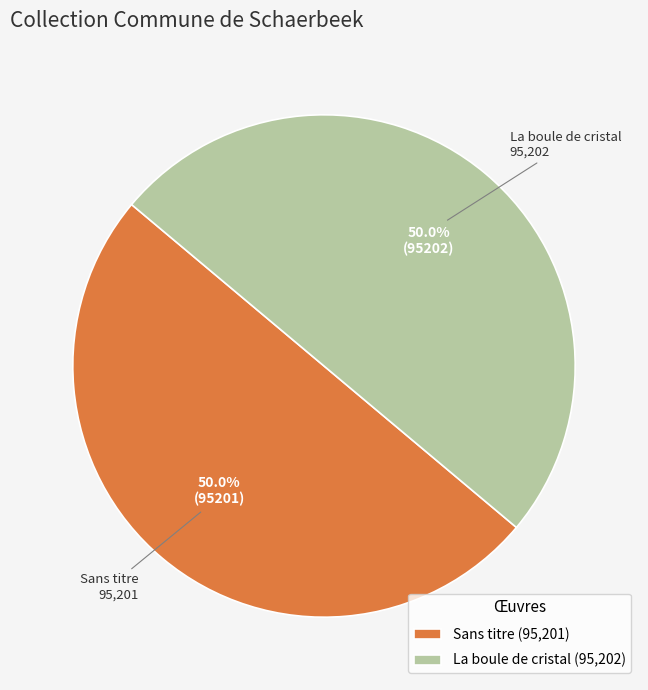

Approximately how many times larger is the value at Sans titre (95,201) compared to La boule de cristal (95,202)?

1.0